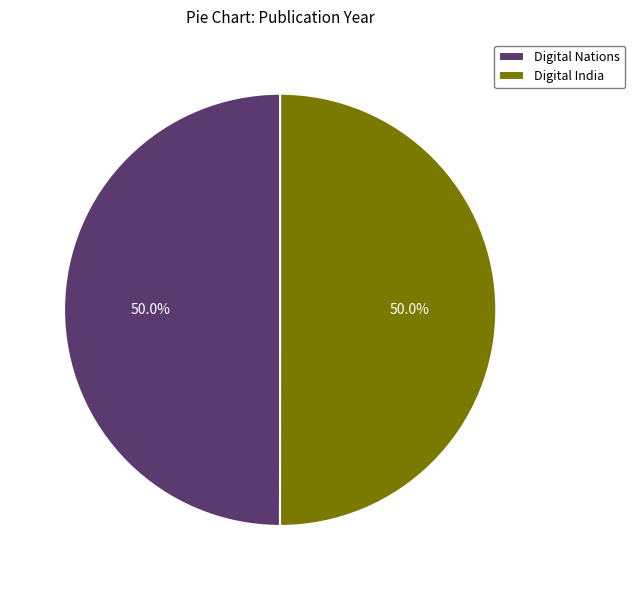

What percentage is the Digital Nations slice, to the nearest percent?

50%